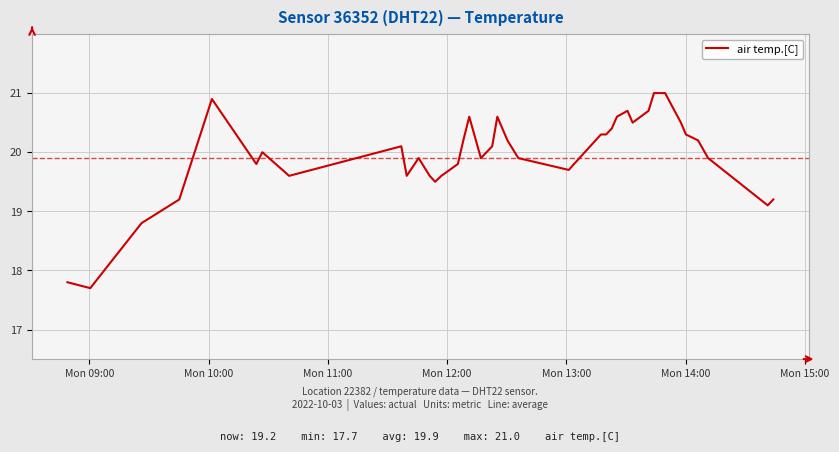

What is the greatest value displayed?

21.0